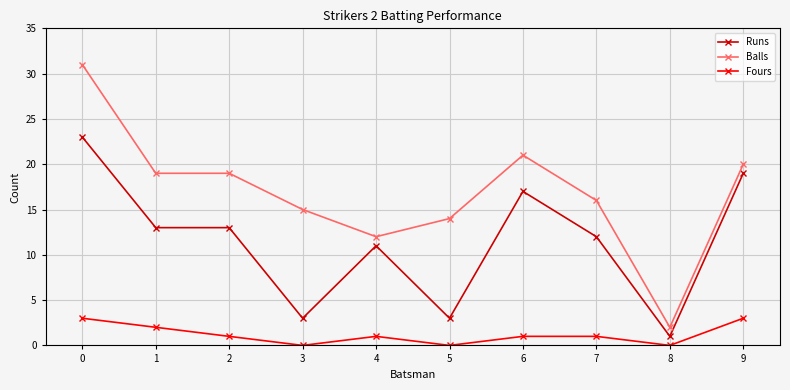

What is the total value across all series at 3?

18